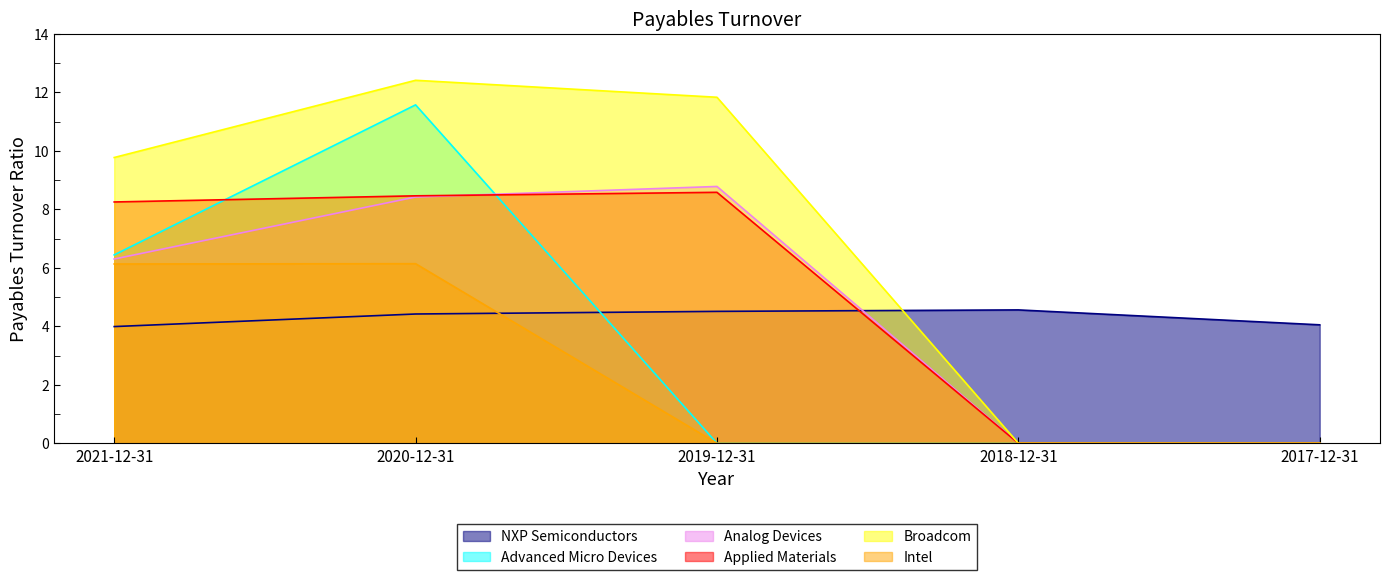

List the series in order of their peak value, highest first.

Broadcom, Advanced Micro Devices, Analog Devices, Applied Materials, Intel, NXP Semiconductors